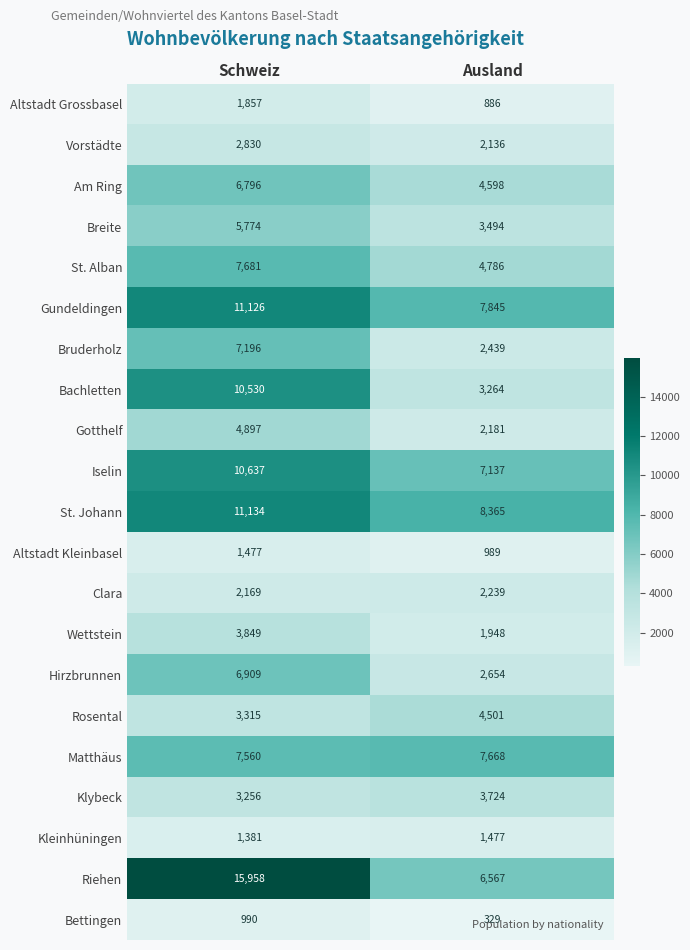

At how many categories does at least one series exceed 8146?

2